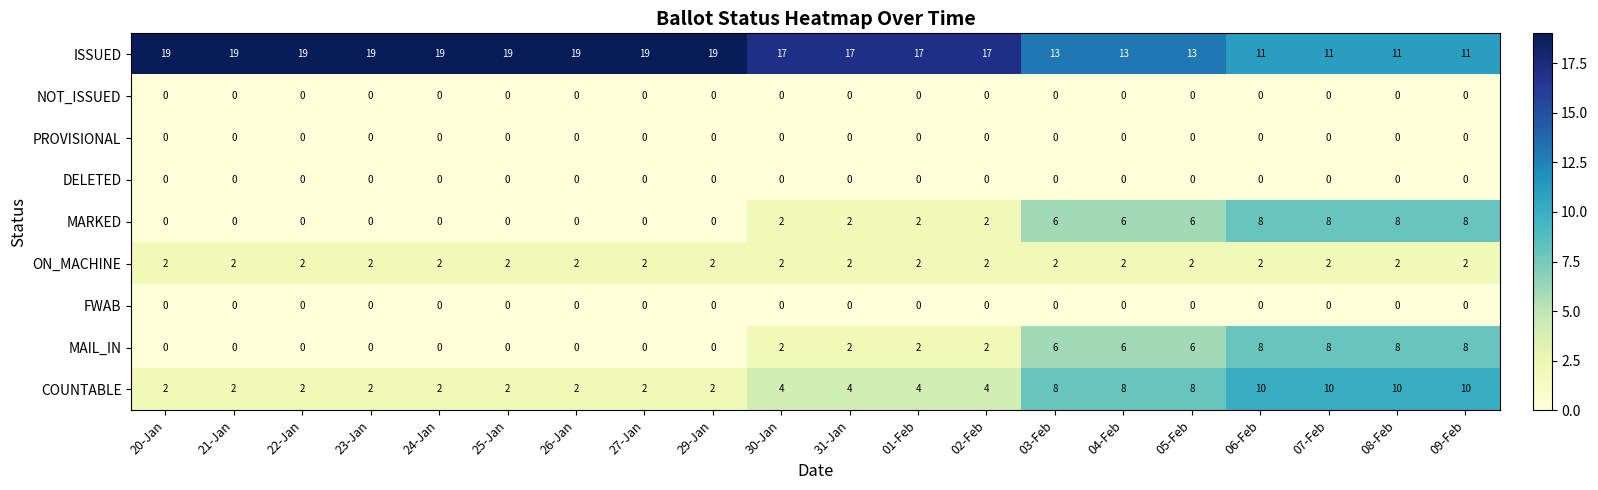

What is the greatest value displayed?

19